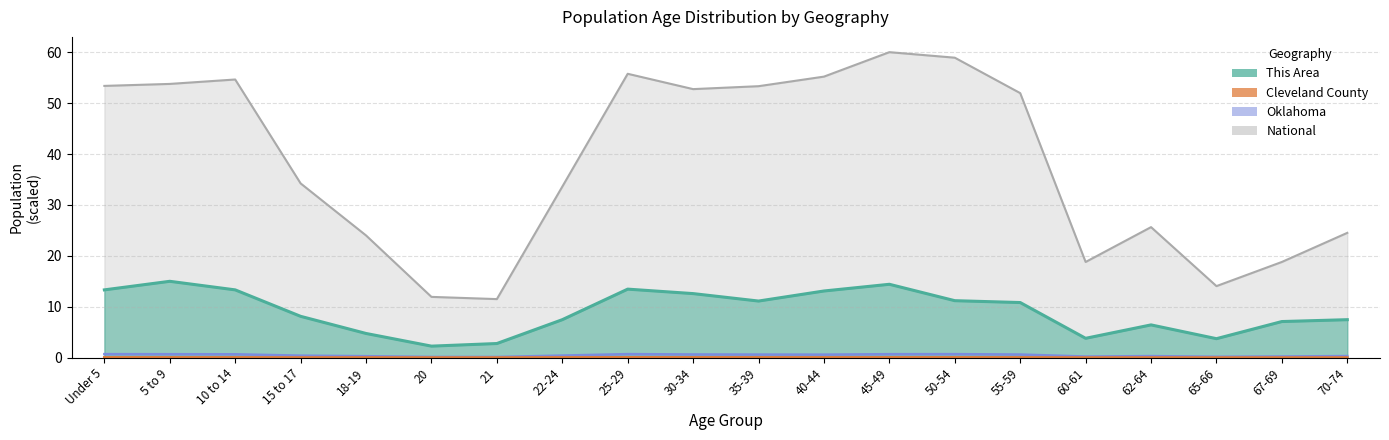

Where is the first local maximum for Cleveland County?

5 to 9